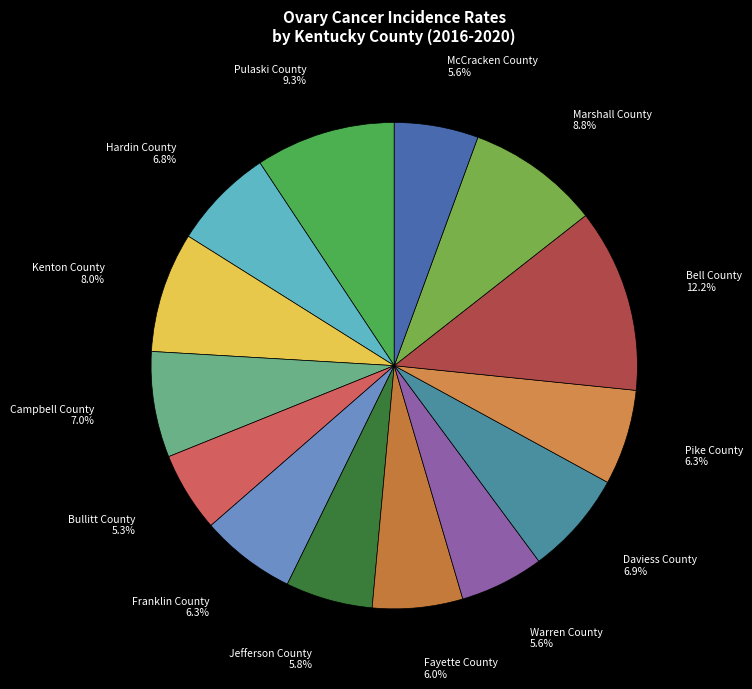

Does Bullitt County represent more than half of the total?

No